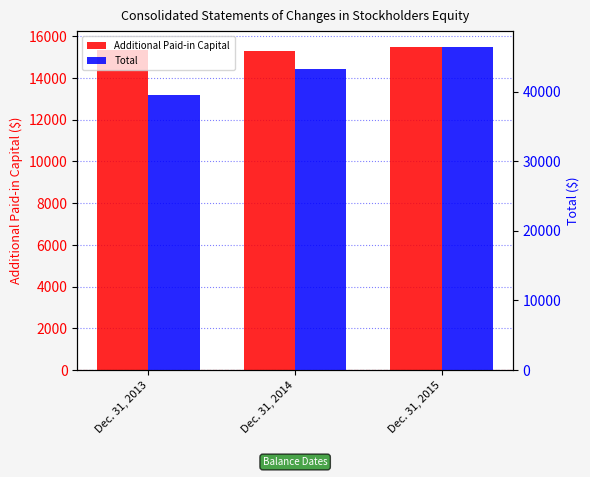

List the labels in order of Additional Paid-in Capital value, smallest first.

Dec. 31, 2014, Dec. 31, 2013, Dec. 31, 2015